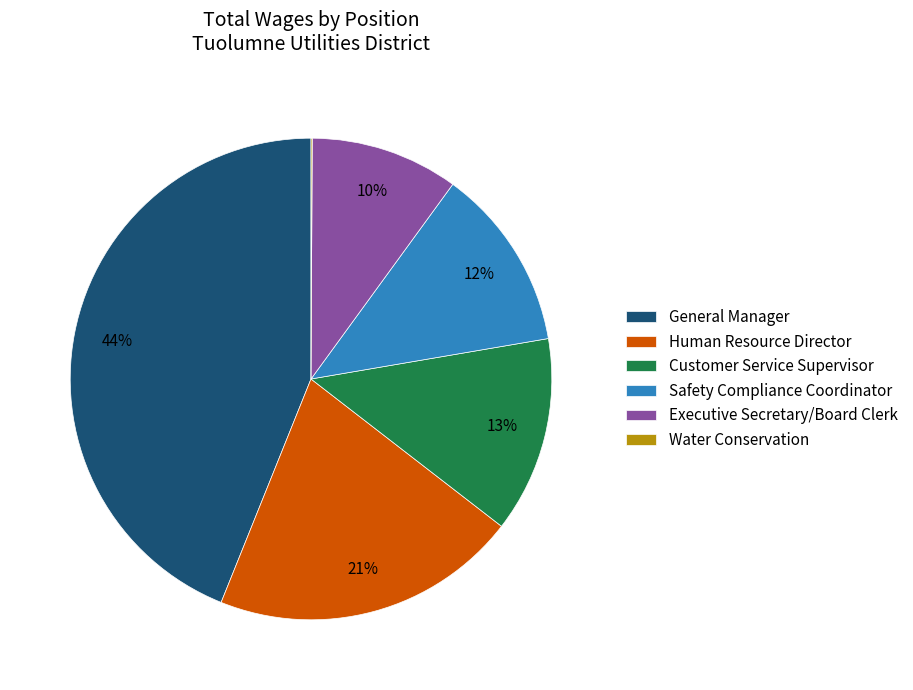

Combined, do Customer Service Supervisor and General Manager account for over 50%?

Yes